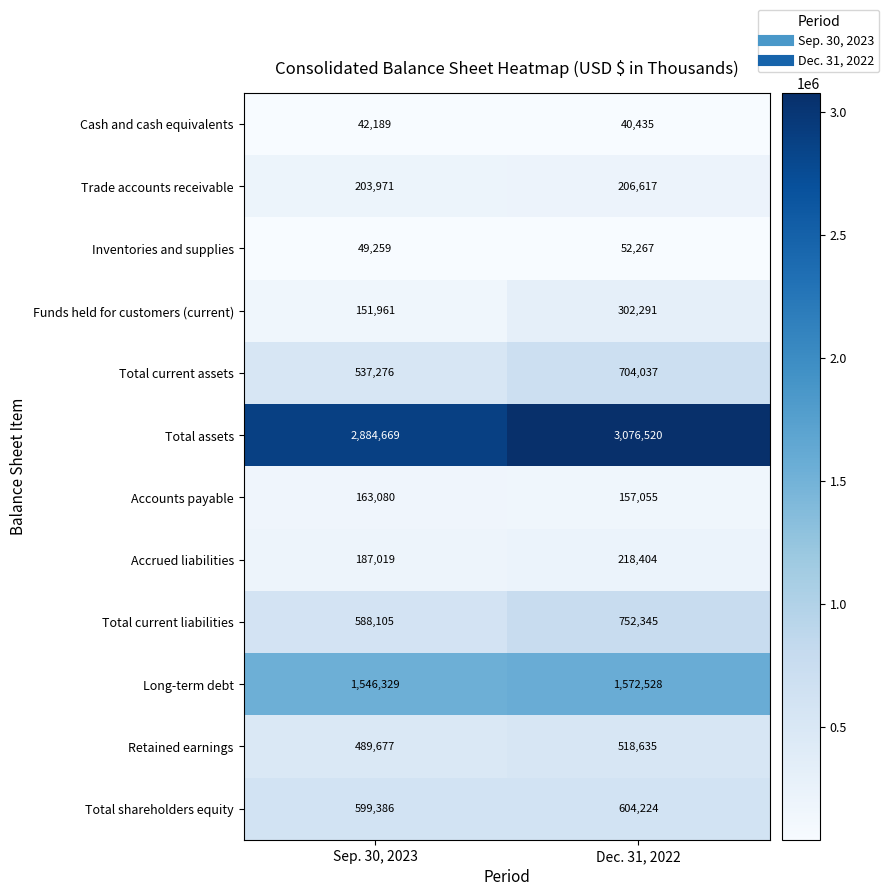

What is the smallest value displayed?

40435